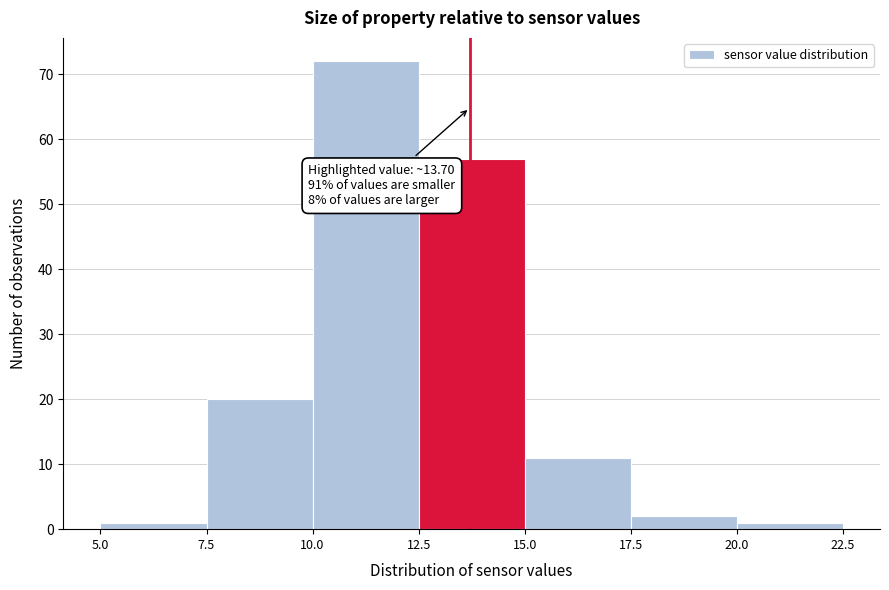

Over which range of the x-axis is the bar tallest?

10.0 to 12.5